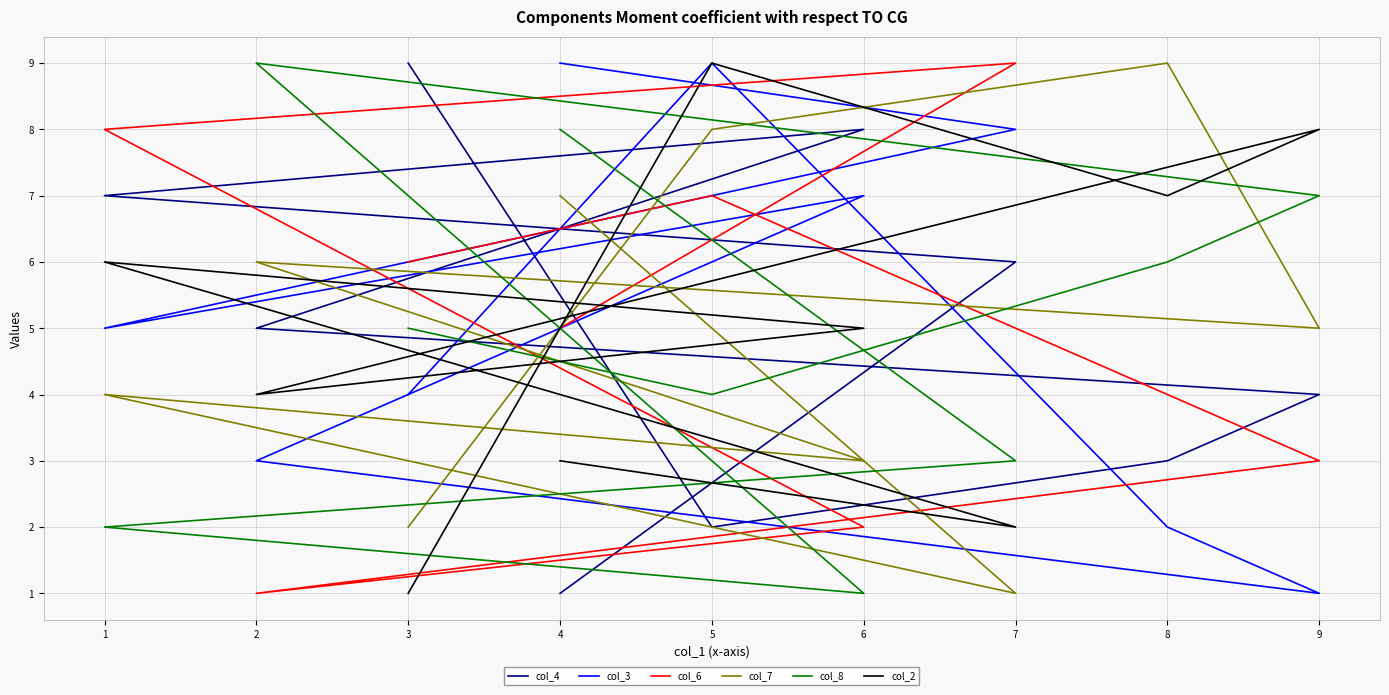

True or false: col_4 has more than 2 points higher than both neighbors.

False